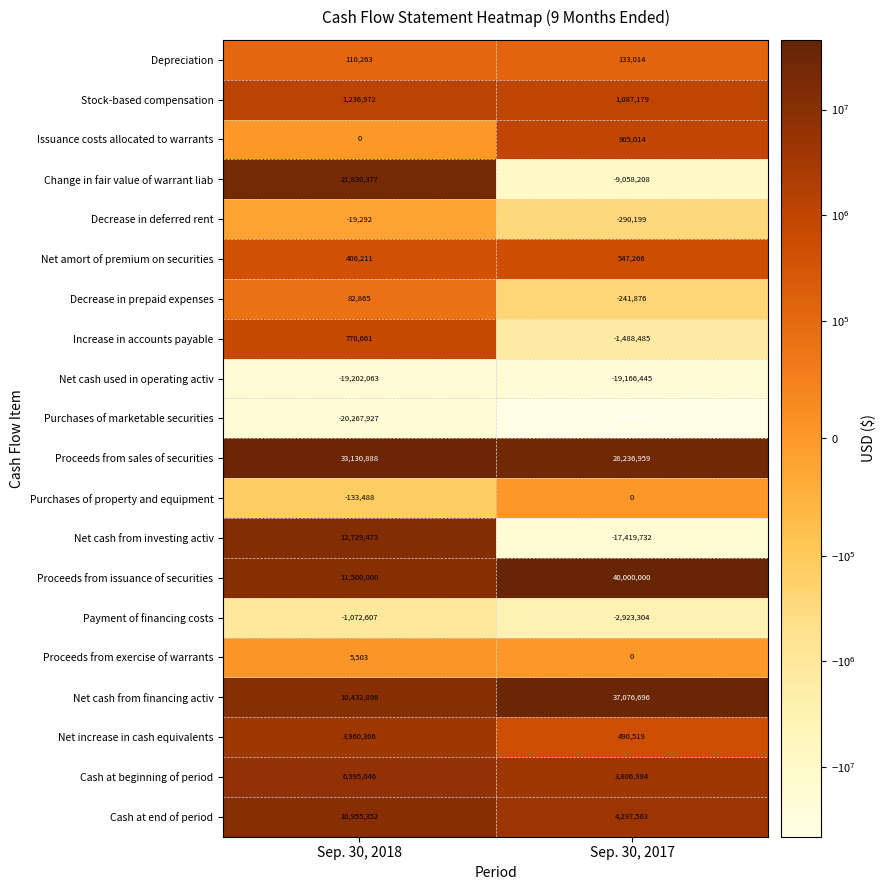

What is the sum of the Net cash used in operating activ values at Sep. 30, 2017 and Sep. 30, 2018?

-38368508